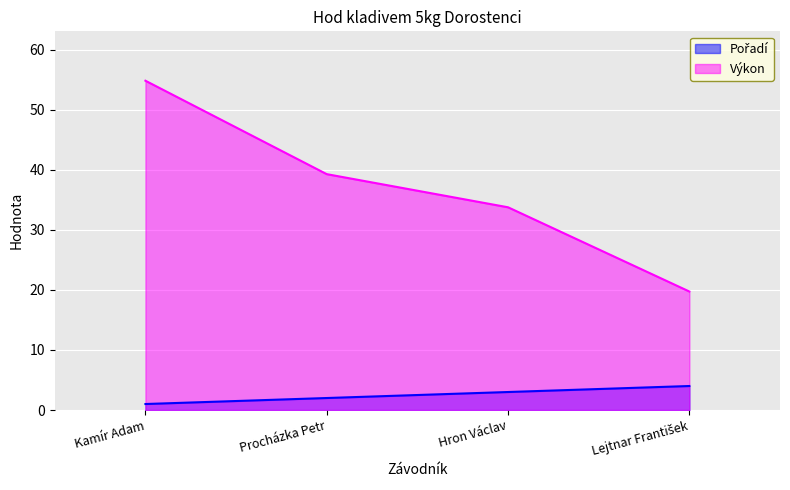

True or false: Pořadí has more than 1 interior local peaks.

False